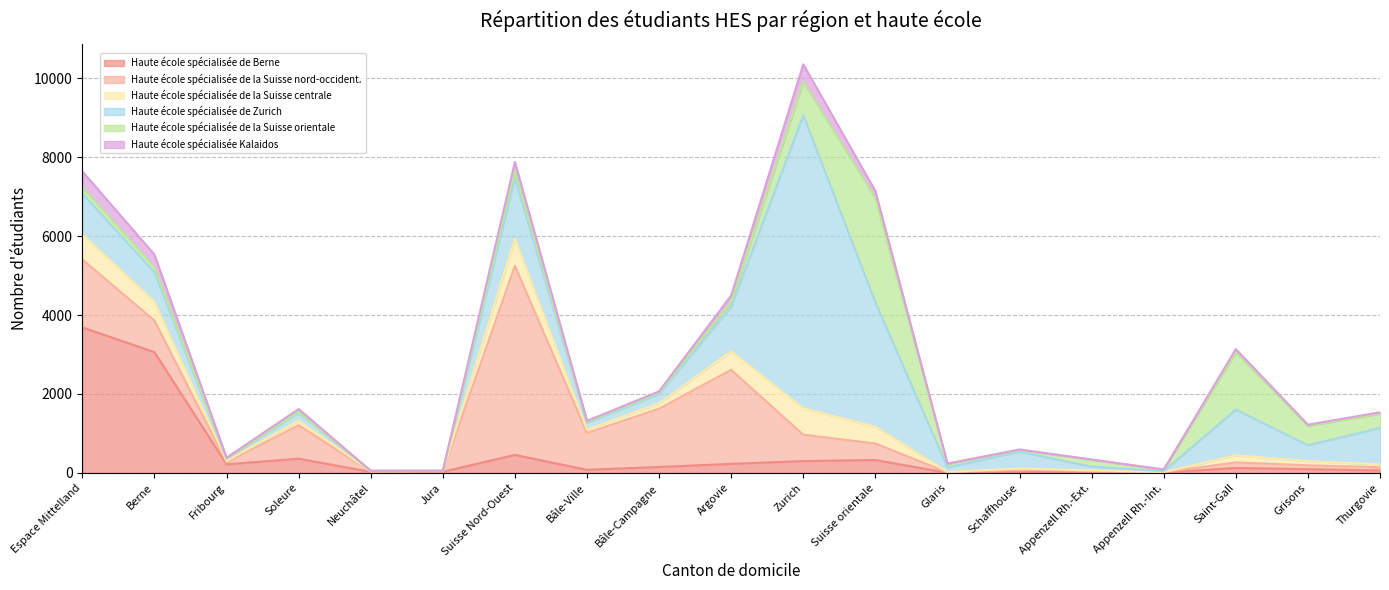

Where do Haute école spécialisée de la Suisse centrale and Haute école spécialisée de Berne first cross each other?

Jura and Suisse Nord-Ouest